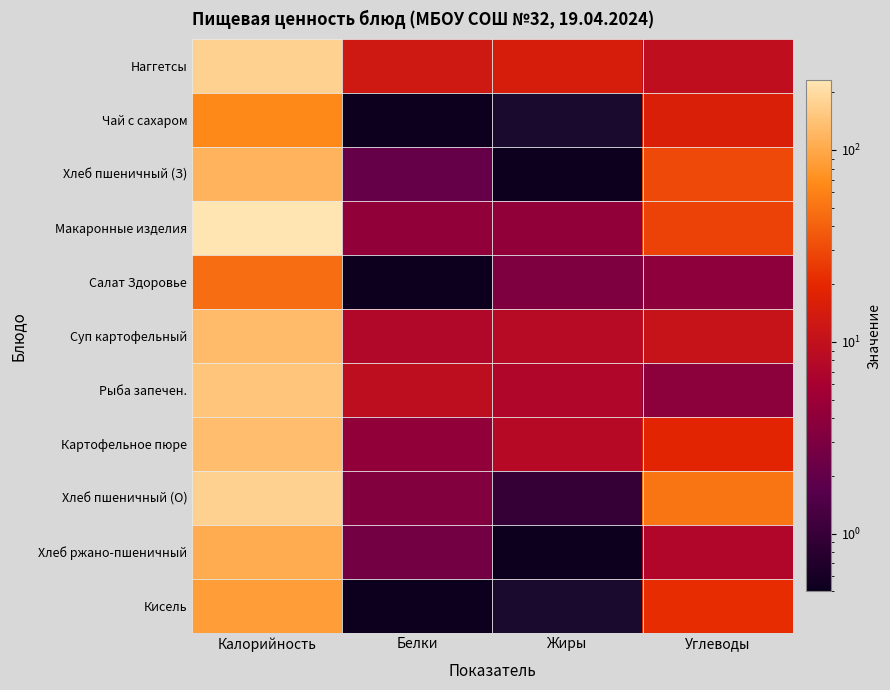

Rank the series at Калорийность from lowest to highest value.

Салат Здоровье, Чай с сахаром, Кисель, Хлеб ржано-пшеничный, Хлеб пшеничный (З), Суп картофельный, Картофельное пюре, Рыба запечен., Хлеб пшеничный (О), Наггетсы, Макаронные изделия